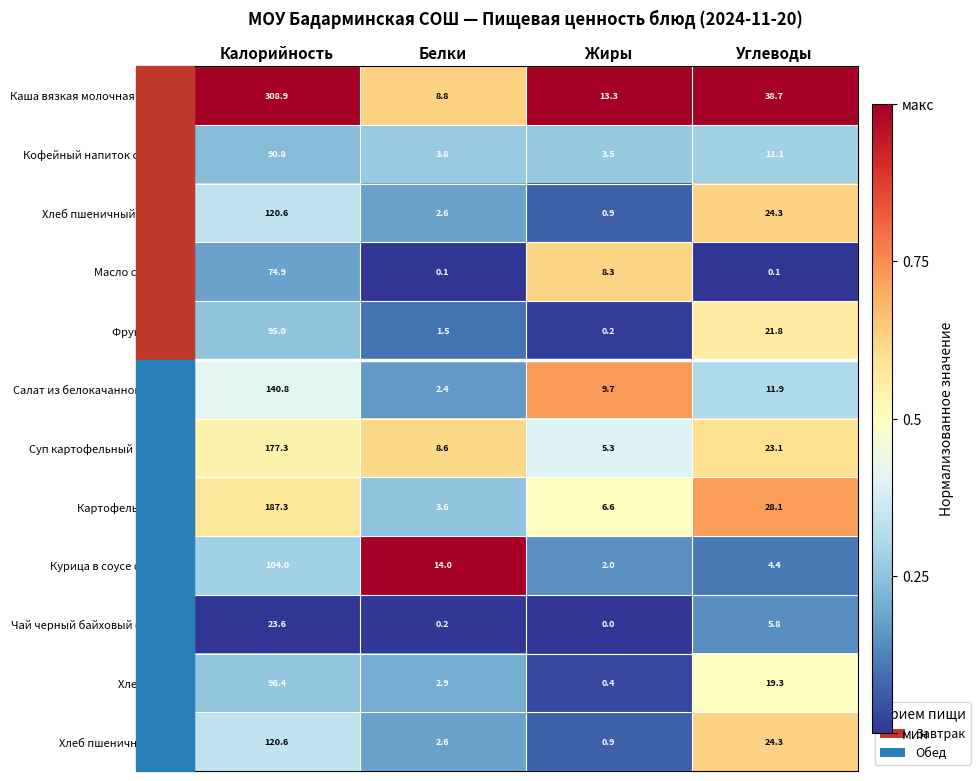

What is the difference between the maximum and second lowest values in the Каша вязкая молочная овсянная series?

295.6